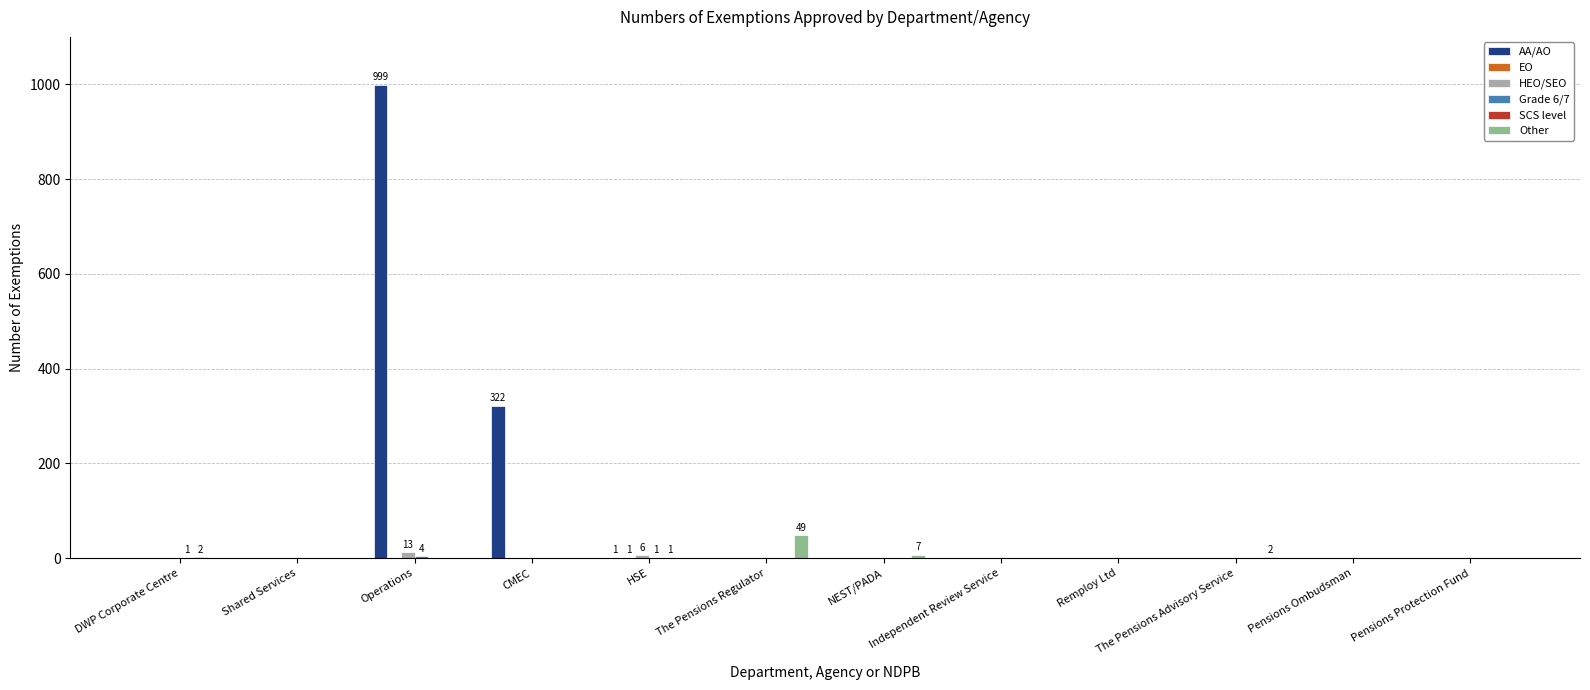

Is it true that Other equals 0 at Shared Services?

True